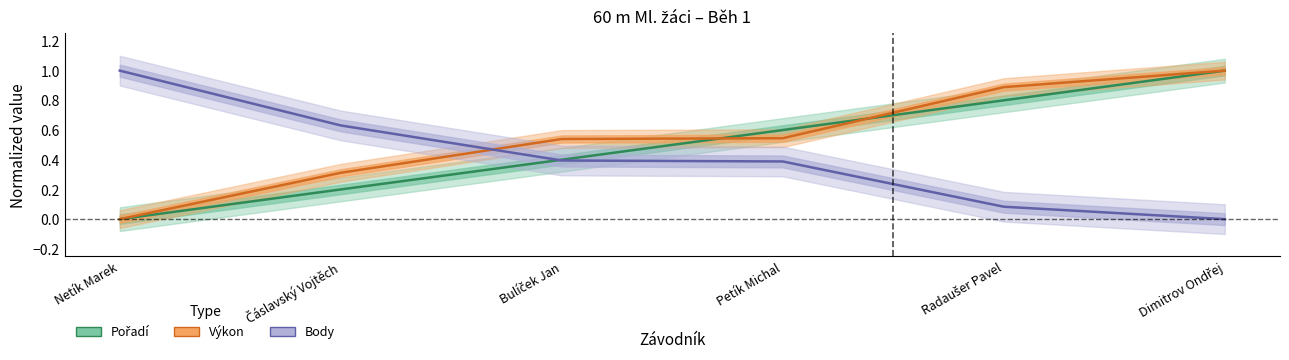

Rank the series at Petík Michal from highest to lowest value.

Pořadí, Výkon, Body